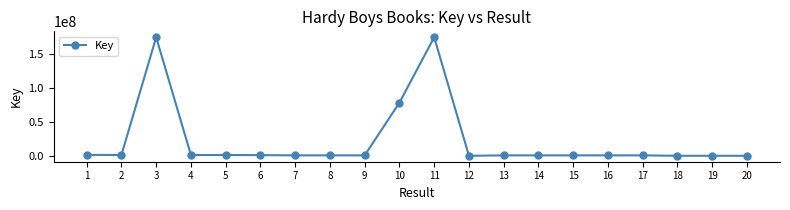

What is the difference between the maximum and second lowest values?

174671092